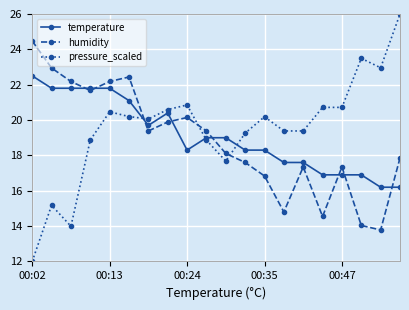

Which series has the largest range (max minus min)?

pressure_scaled